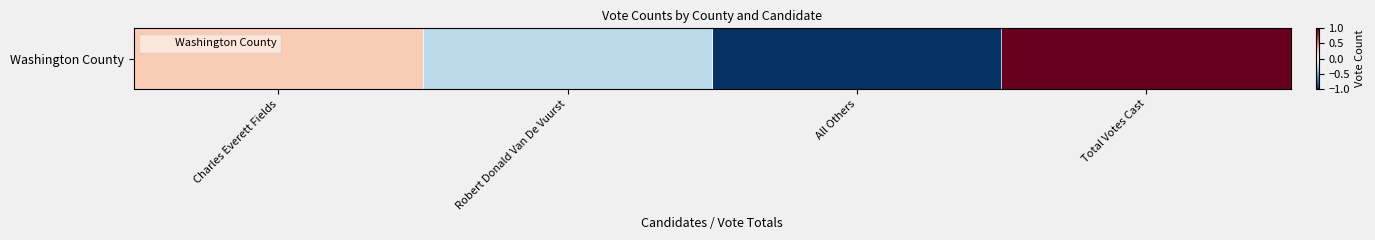

At which category does the chart reach its peak across all series?

Total Votes Cast